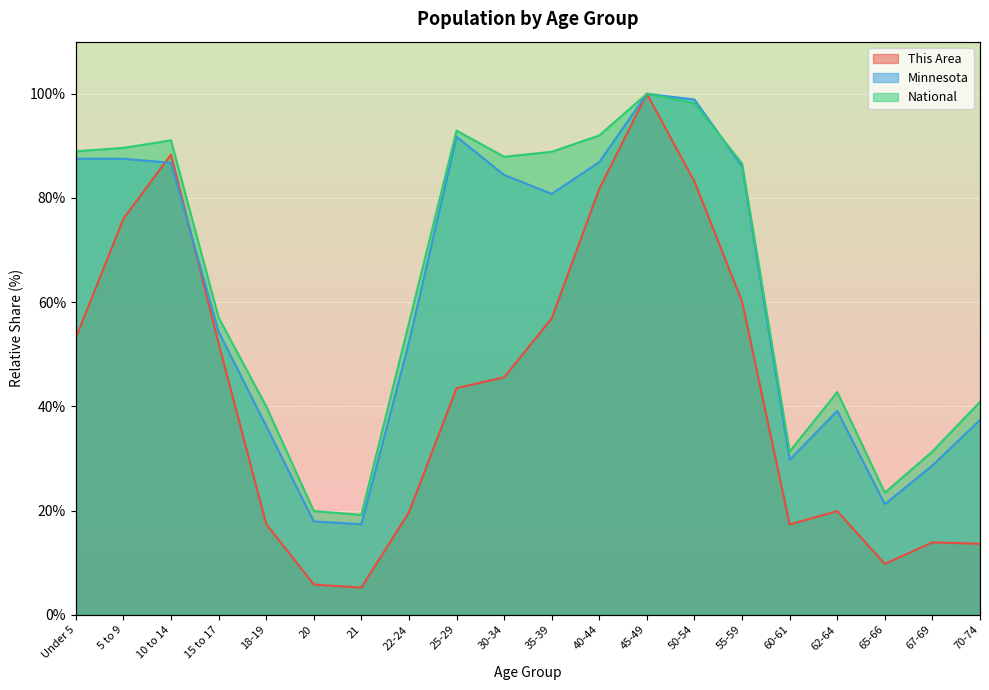

List the series in order of their peak value, lowest first.

This Area, Minnesota, National